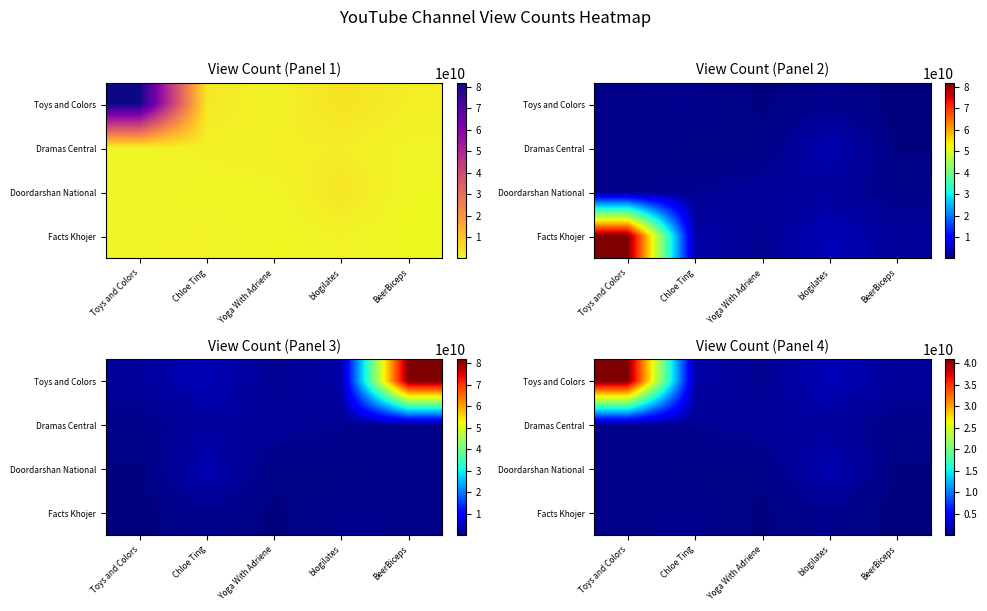

At which label does Toys and Colors first exceed 1654460243?

Toys and Colors